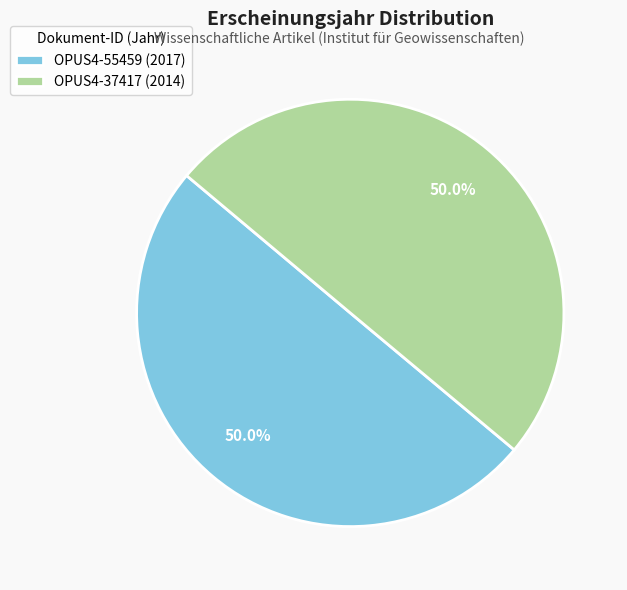

Count the number of slices in the pie.

2